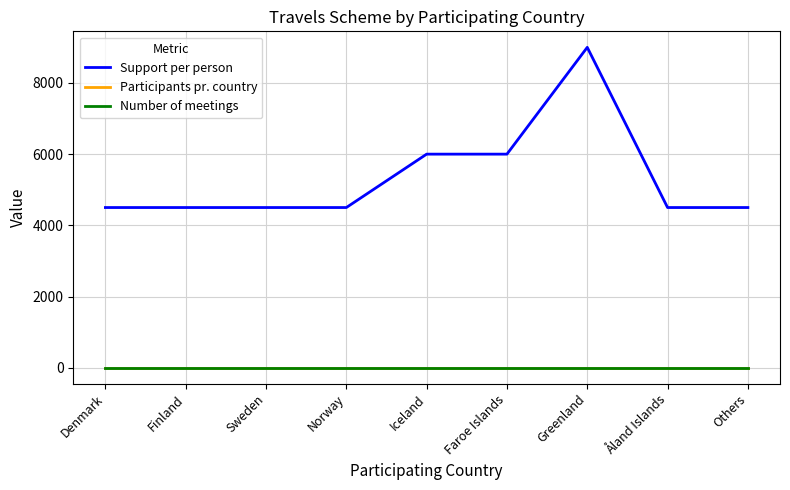

The value of Support per person at Iceland is 2865. True or false?

False